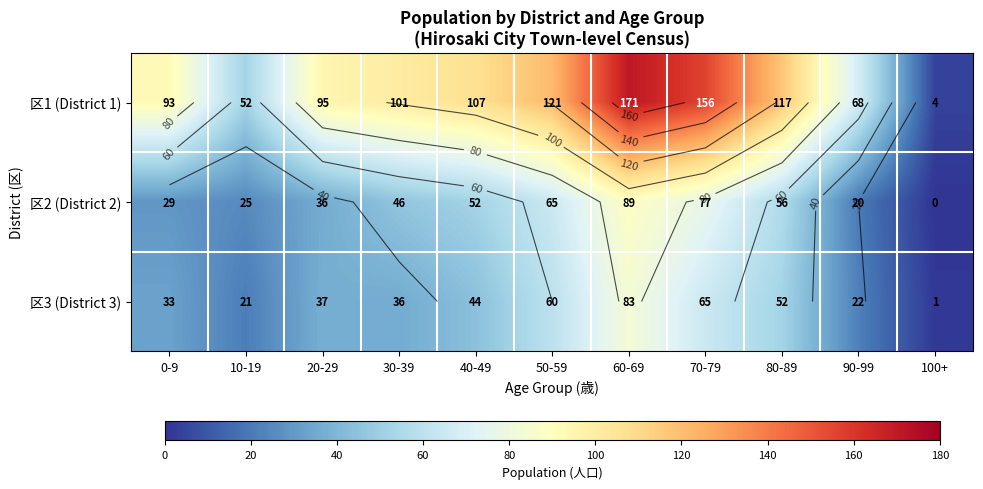

At which label is 区3 (District 3) closest to 42?

40-49